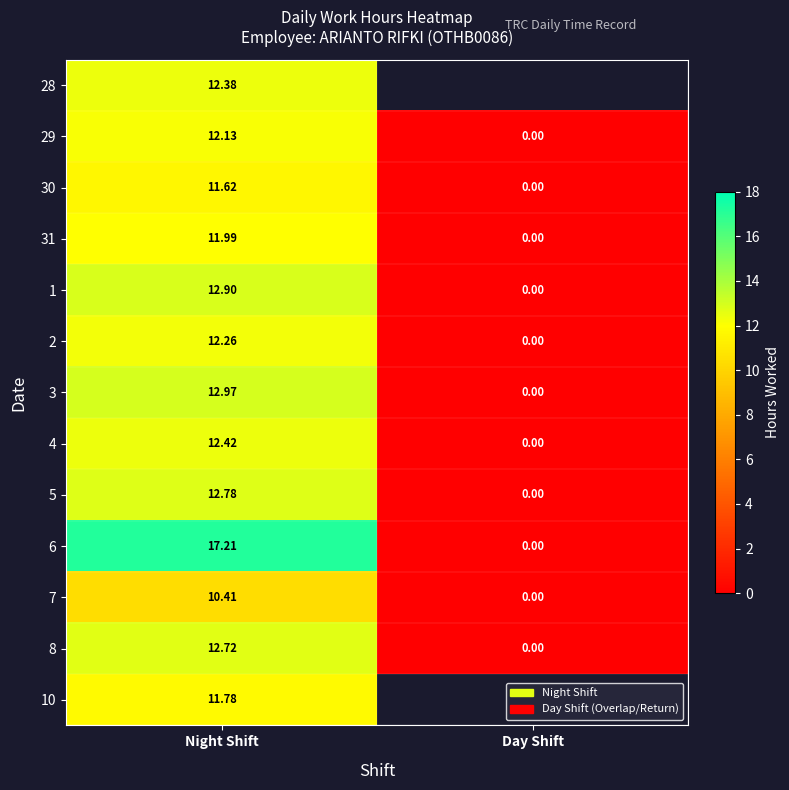

How many distinct data groups are displayed?

13